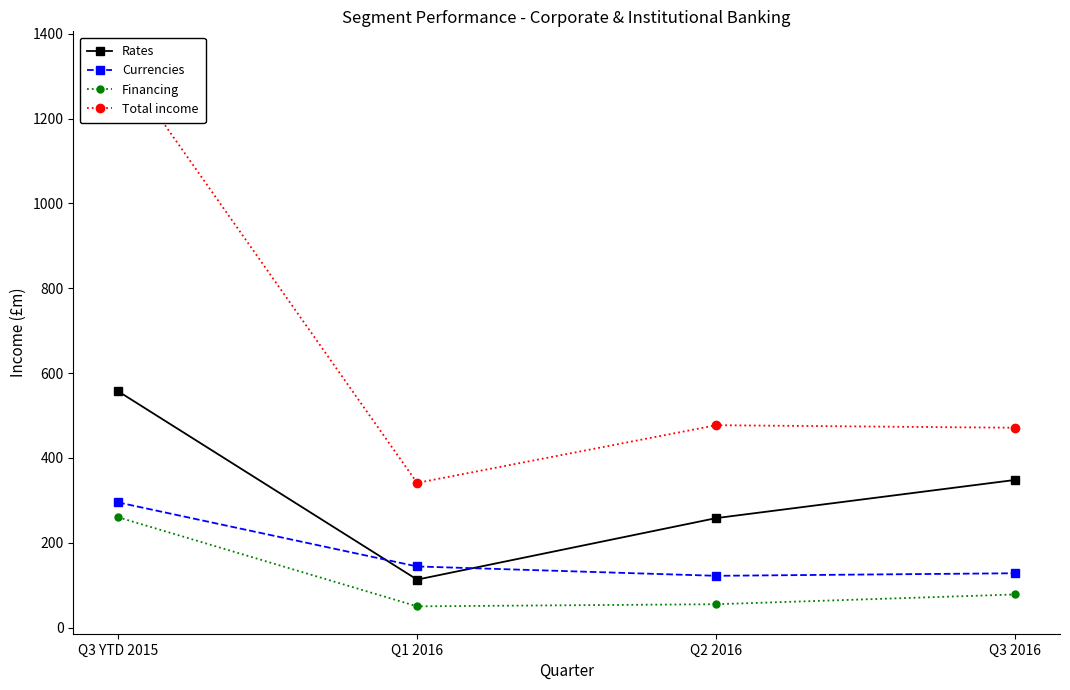

Reading left to right, list all the values displayed in this chart.

Rates: 557	113	258	348
Currencies: 295	144	122	128
Financing: 260	50	55	78
Total income: 1341	341	477	471